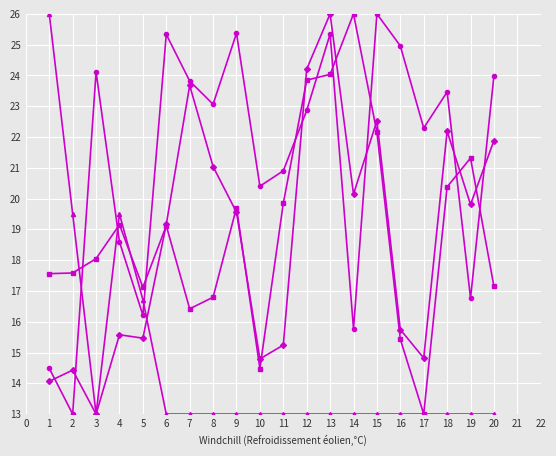

What is the spread (max minus min) of values at 2?

6.5